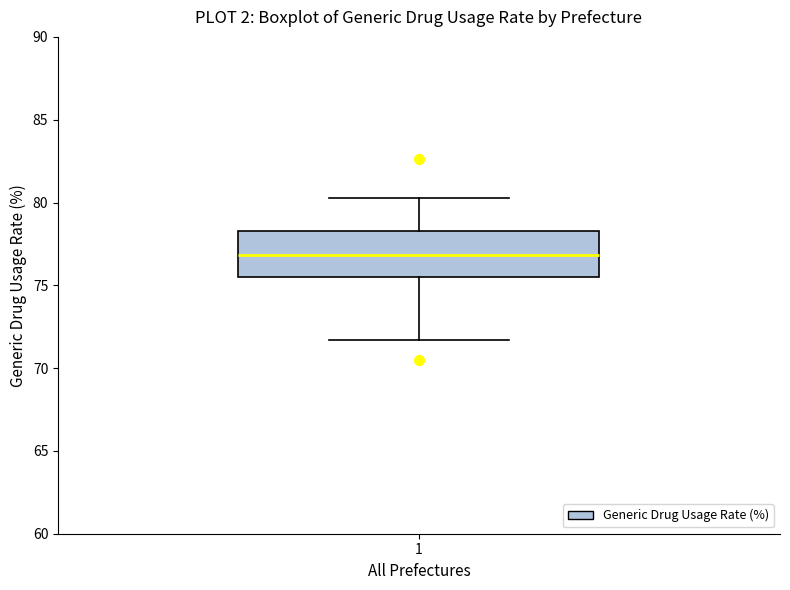

Transcribe this box plot: give where the median line is, the range the box spans, and where the two whiskers end, as read against the y-axis. The values are not printed on the chart, so give them approximately, as read against the axis.

median 77.0, box 75.5 to 78.5, whiskers 71.5 to 80.5